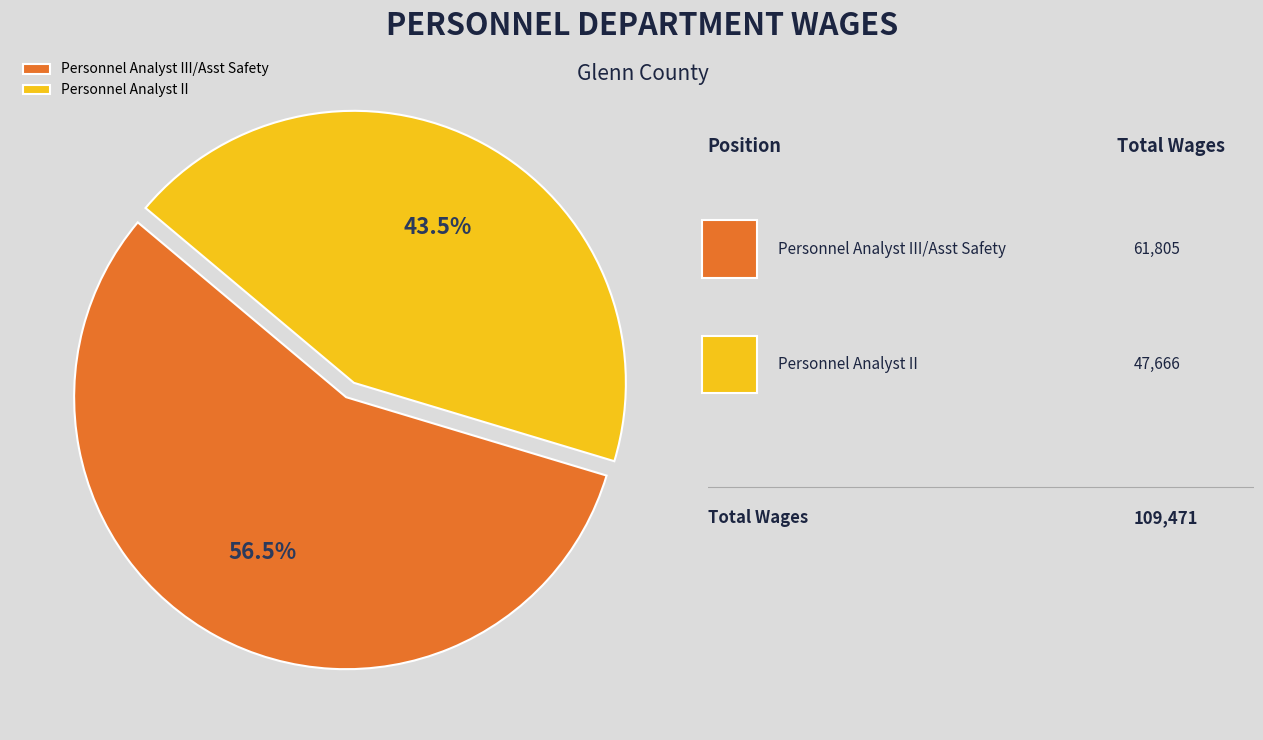

Is there a majority slice in this chart?

Yes